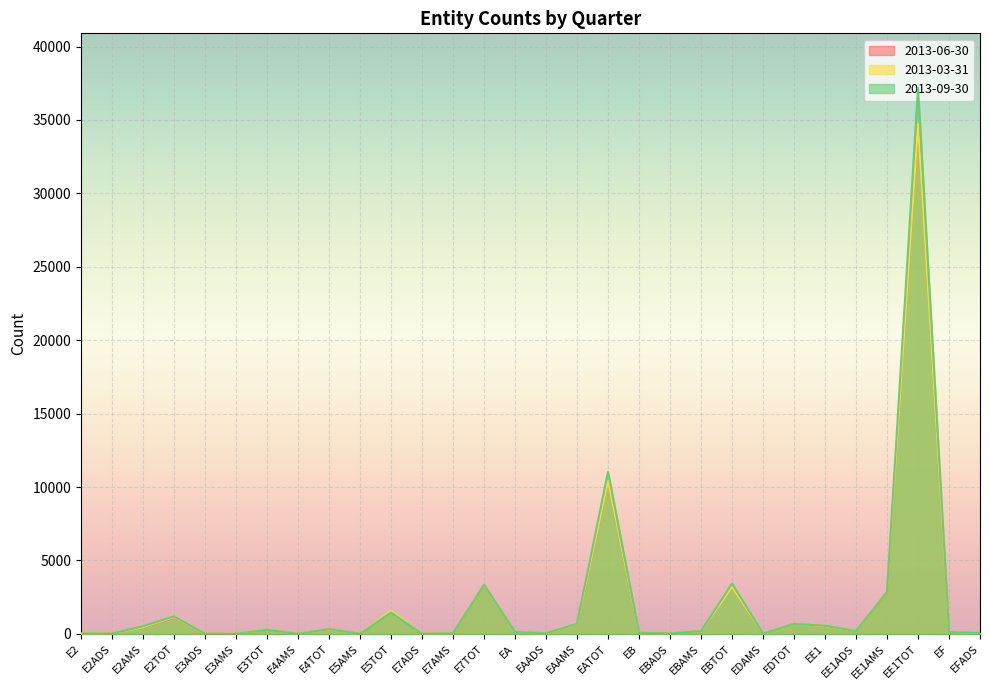

What is the greatest value displayed?

37184